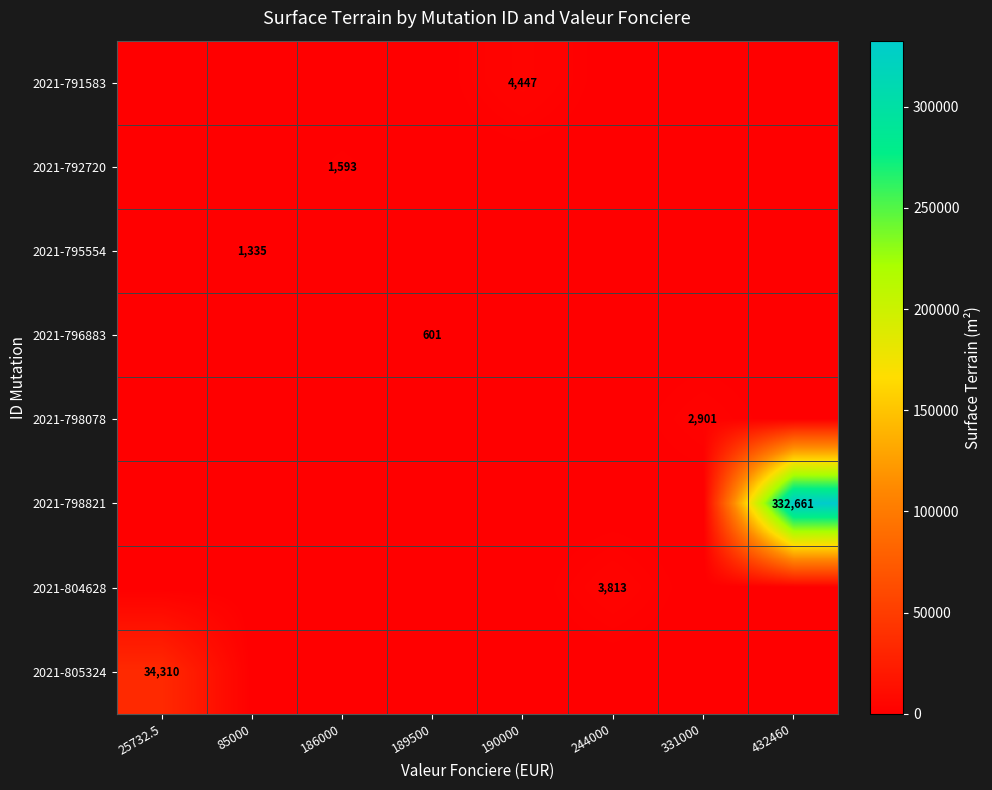

The value of 2021-804628 at 244000 is 5066. True or false?

False